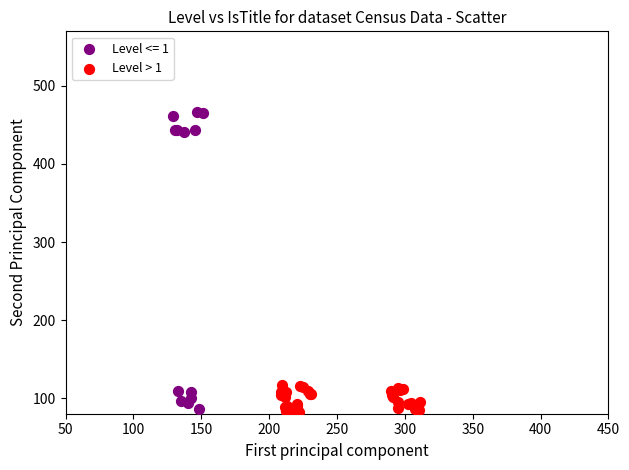

Which series reaches the maximum Y coordinate?

Level <= 1